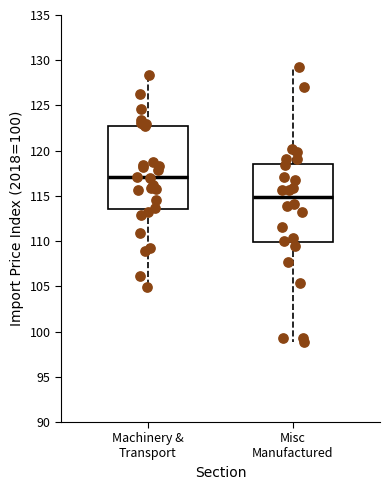

Where is the lower edge of the box for Misc Manufactured on the y-axis? The values are not printed on the chart, so give them approximately, as read against the axis.

110.0